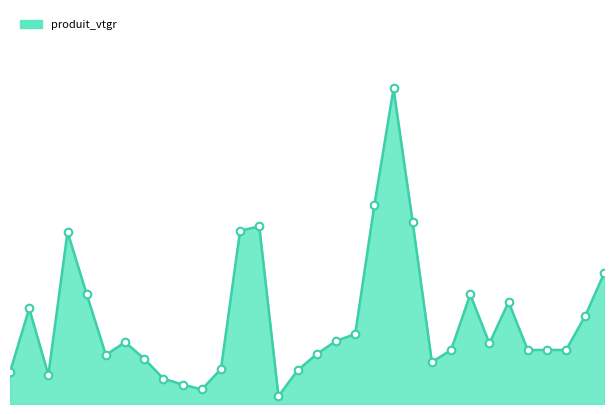

How many lines are shown in the chart?

1